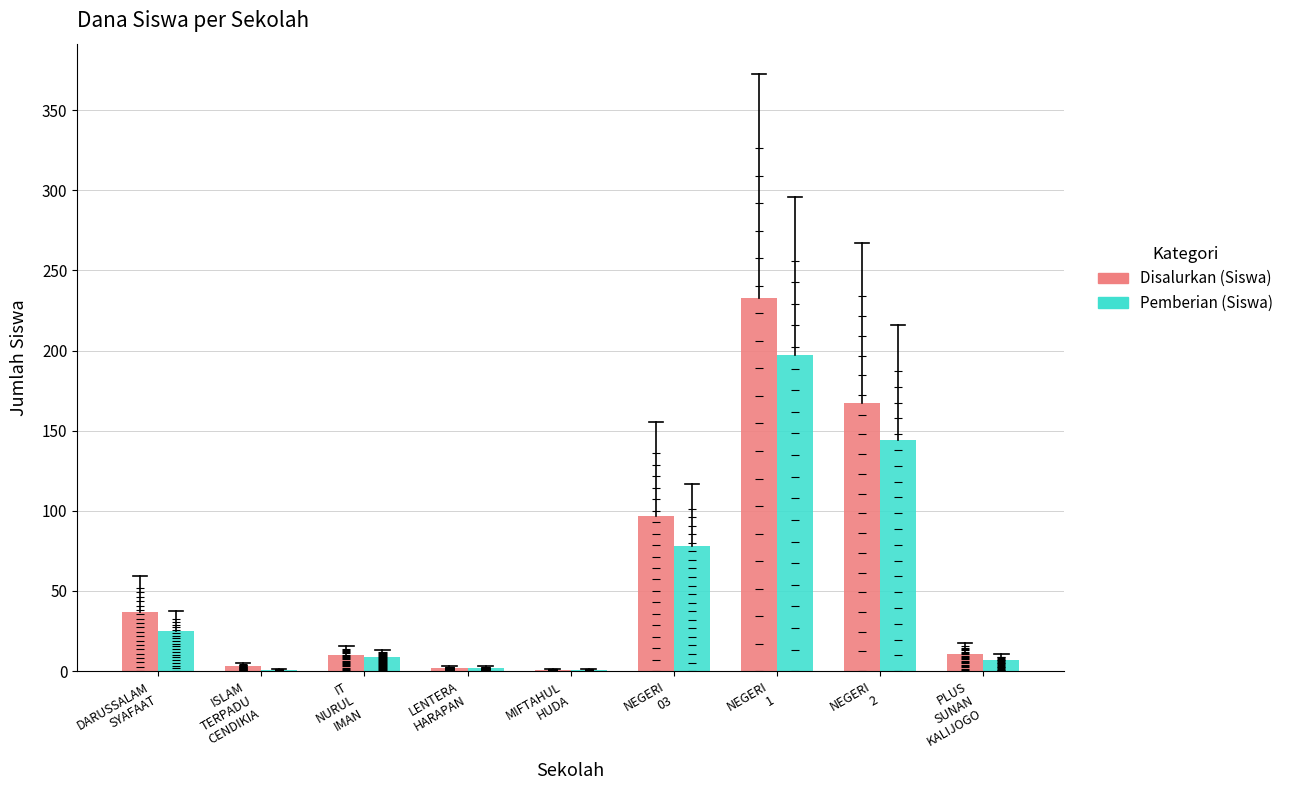

What is the maximum value shown in the chart?

233